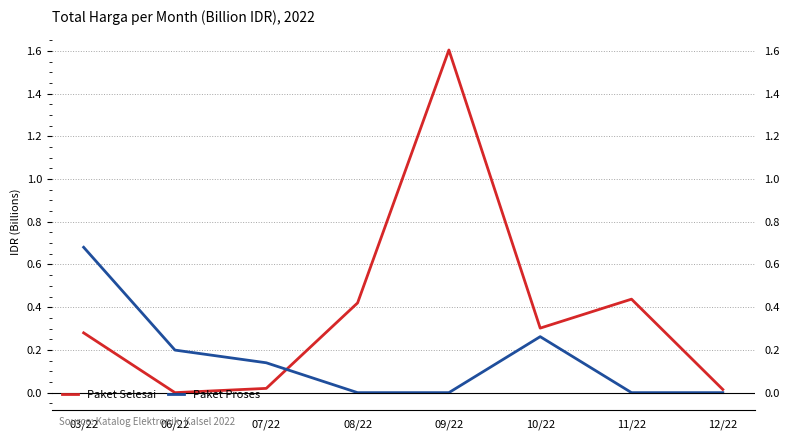

Rank the categories by Paket Proses value from highest to lowest.

03/22, 10/22, 06/22, 07/22, 08/22, 09/22, 11/22, 12/22